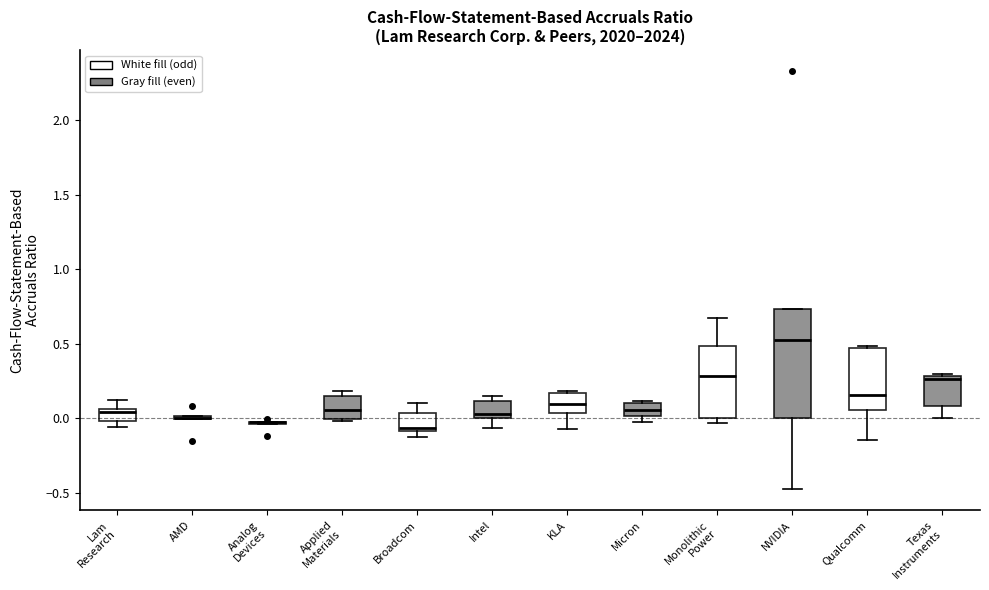

Comparing the boxes themselves (not the whiskers), which one is the tallest?

NVIDIA